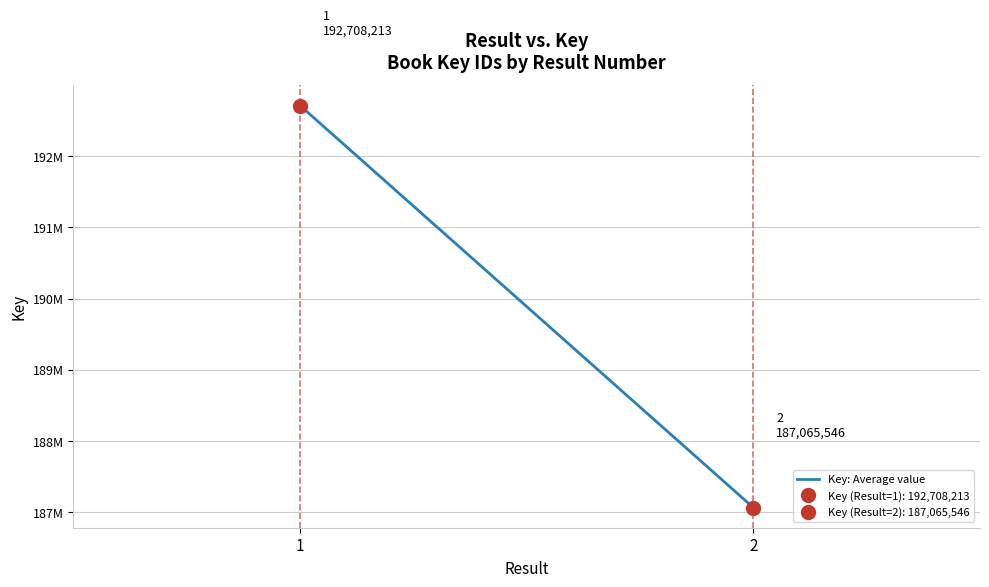

Rank the categories by value from lowest to highest.

2, 1